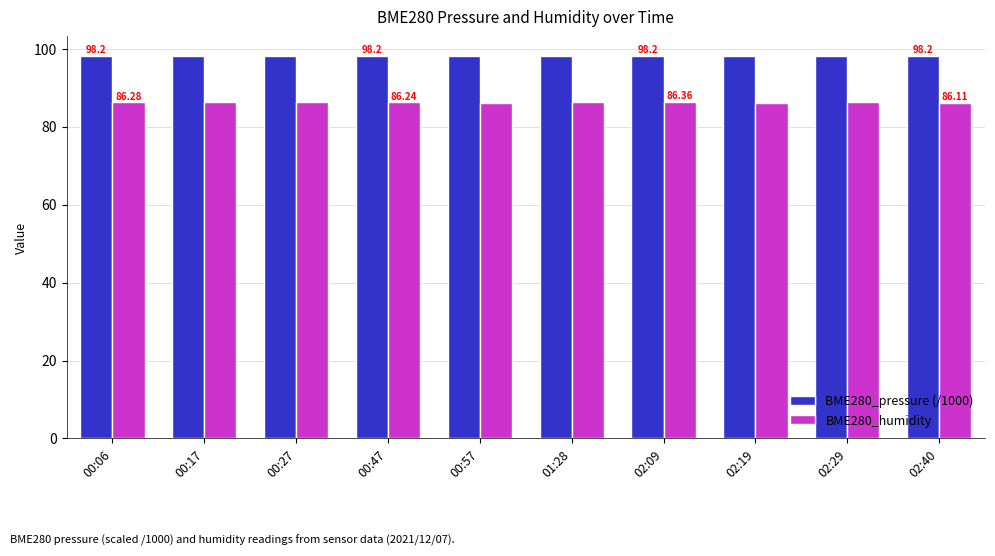

Rank the series by their average value, from highest to lowest.

BME280_pressure (/1000), BME280_humidity